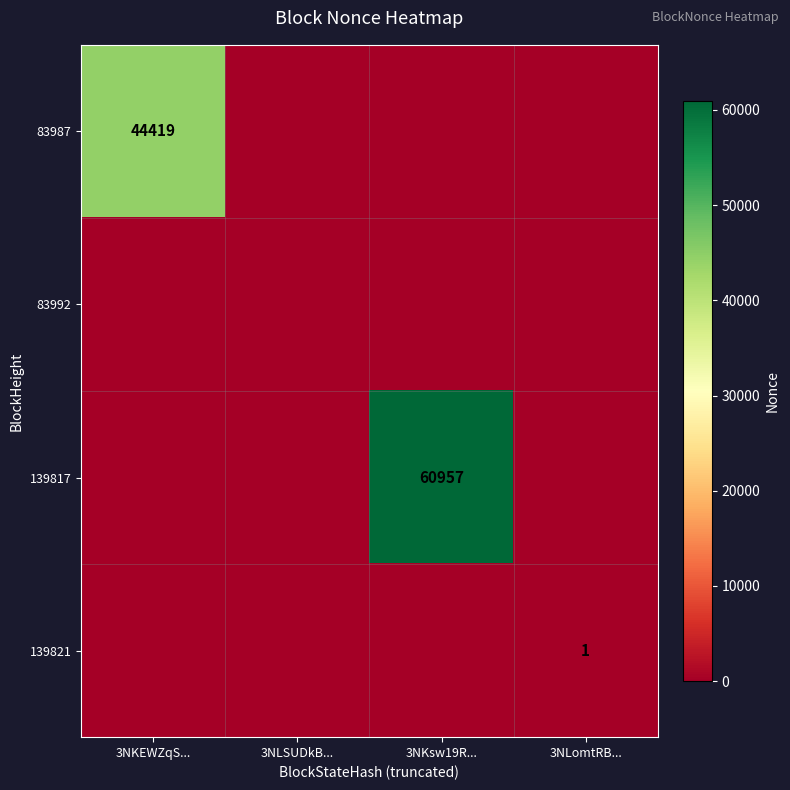

The value of 83987 at 3NKEWZqS... is 79217. True or false?

False